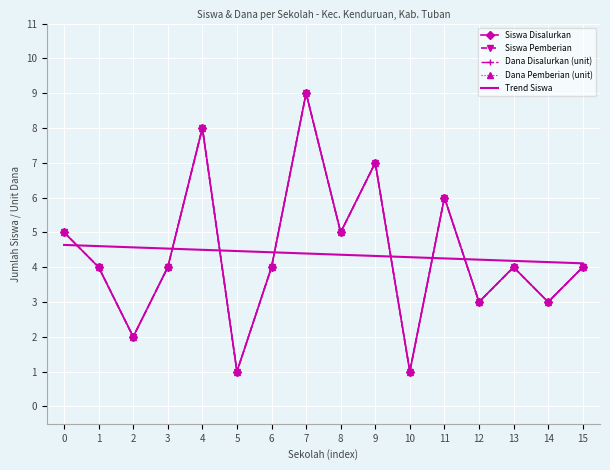

Is this an area chart (filled region under the line)?

No